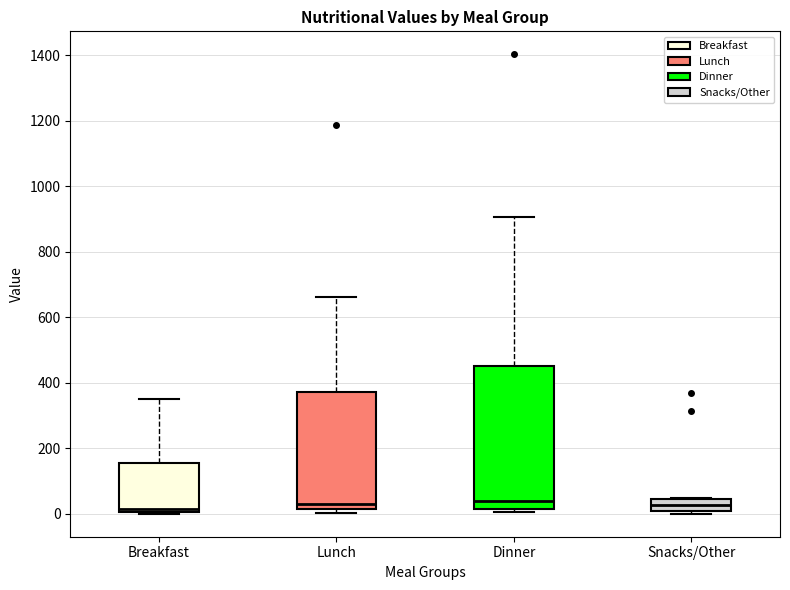

Reading left to right, read every box against the y-axis: the position of its median line, the range the box covers, and the ends of its whiskers. The values are not printed on the chart, so give them approximately, as read against the axis.

Breakfast: median 20, box 0 to 160, whiskers 0 to 360
Lunch: median 20 (just above the box's lower edge), box 20 to 380, whiskers 0 to 660
Dinner: median 40, box 20 to 460, whiskers 0 to 900
Snacks/Other: median 20, box 0 to 40, whiskers 0 (just below the box's lower edge) to 40